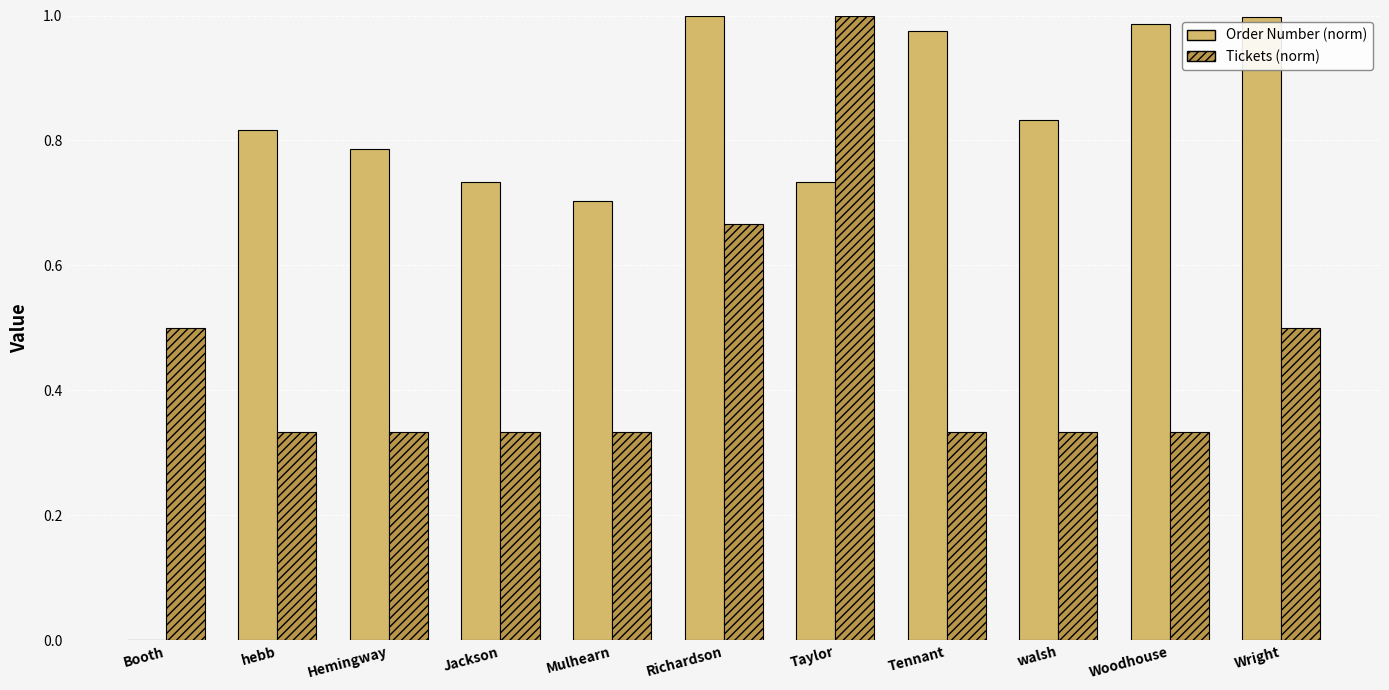

What is the sum of the Order Number (norm) values at Richardson and Taylor?

1.7